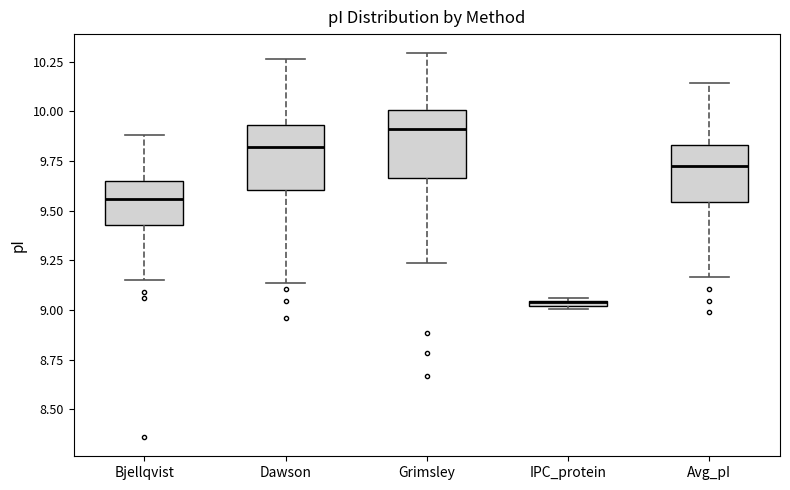

Where does the median line of the box for Avg_pI sit on the y-axis? The values are not printed on the chart, so give them approximately, as read against the axis.

9.70